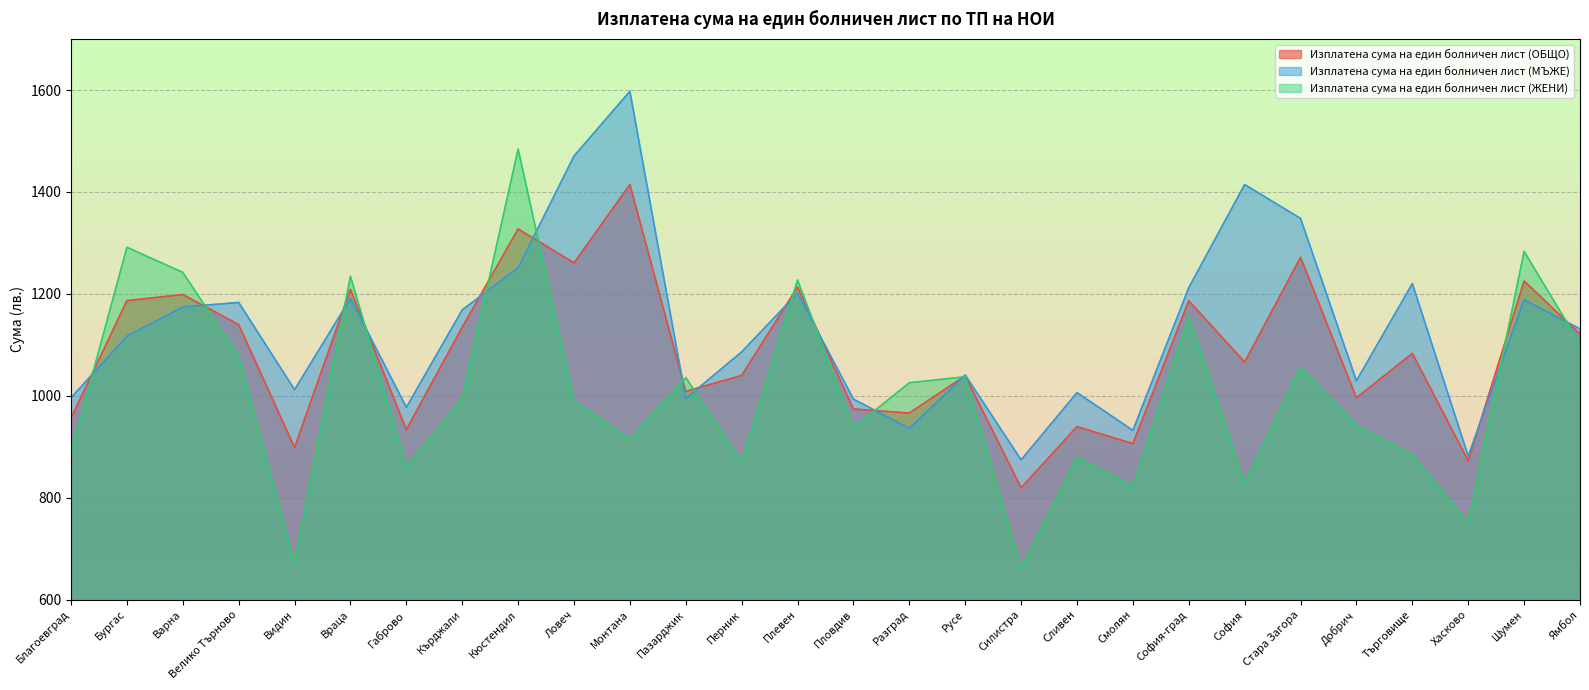

How many times do Изплатена сума на един болничен лист (ОБЩО) and Изплатена сума на един болничен лист (ЖЕНИ) cross each other?

14